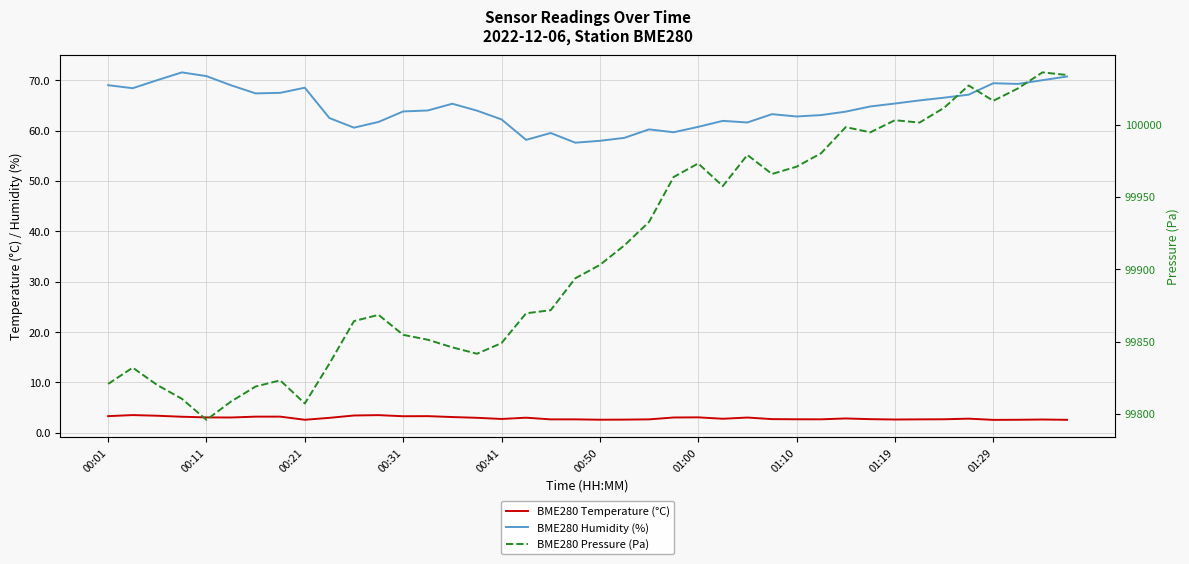

What is the maximum value shown in the chart?

100036.1